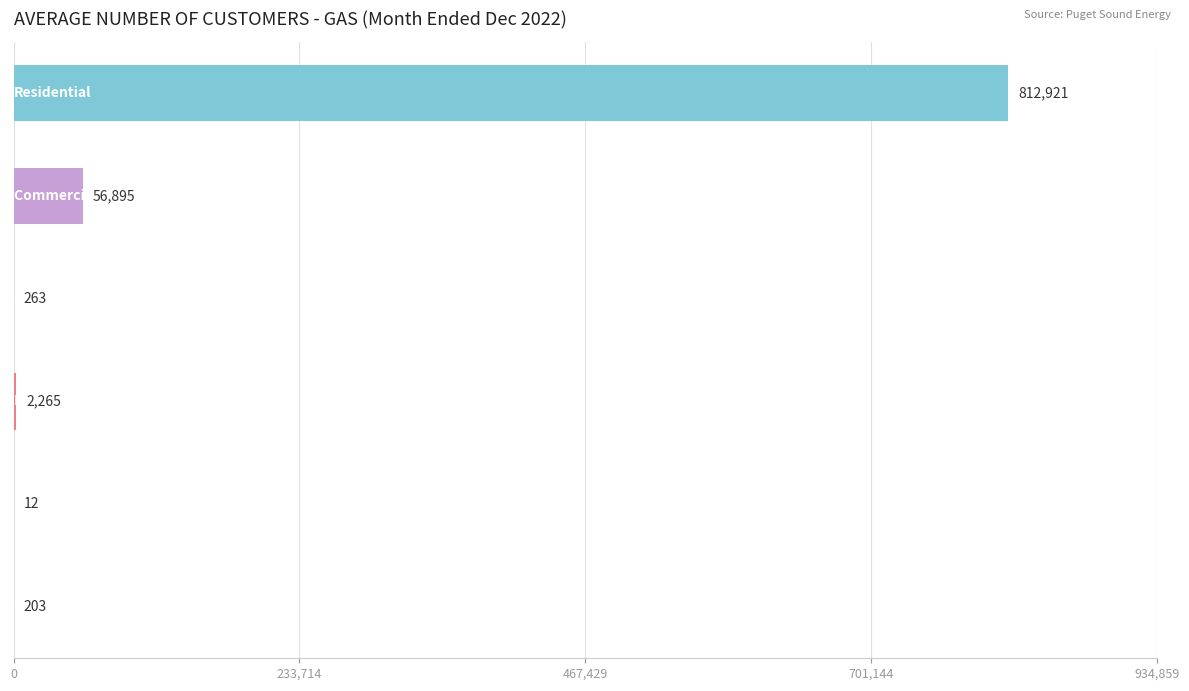

What is the sum of all values?

872559